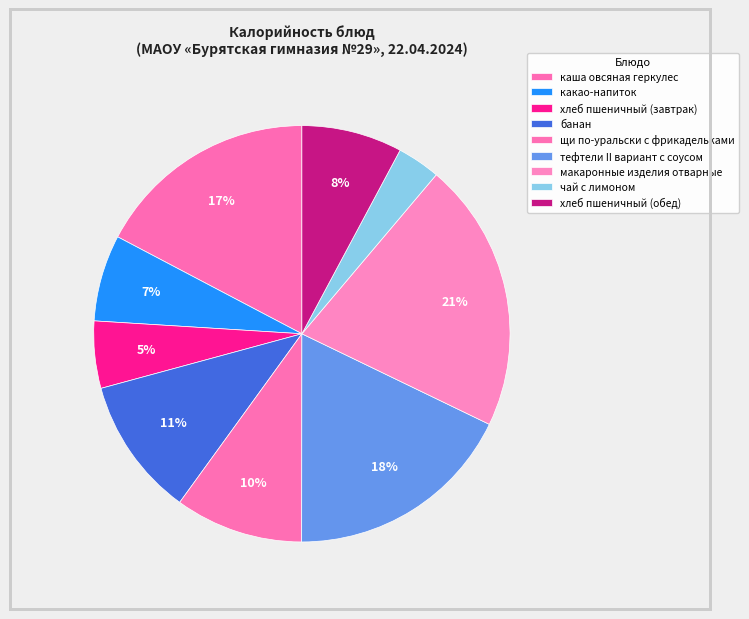

How many slices are in this pie chart?

9